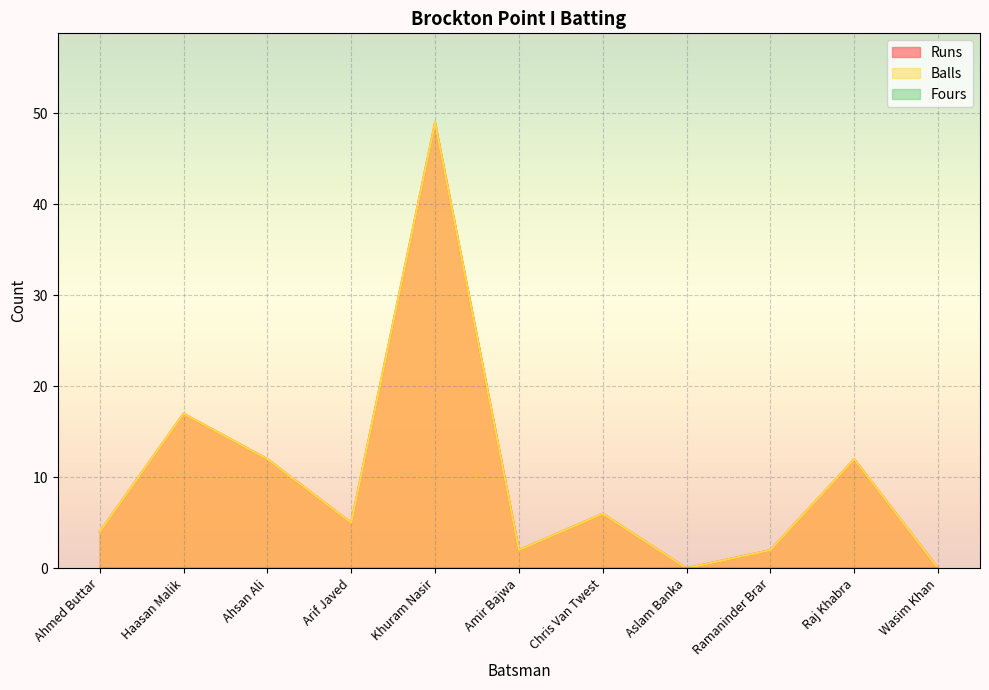

List the labels in order of Balls value, largest first.

Khuram Nasir, Haasan Malik, Ahsan Ali, Raj Khabra, Chris Van Twest, Arif Javed, Ahmed Buttar, Amir Bajwa, Ramaninder Brar, Aslam Banka, Wasim Khan